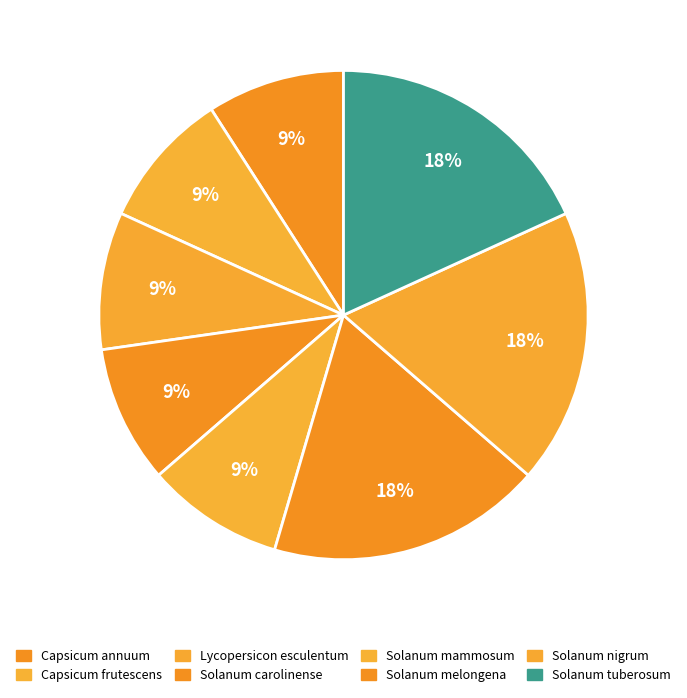

How many slices are in this pie chart?

8